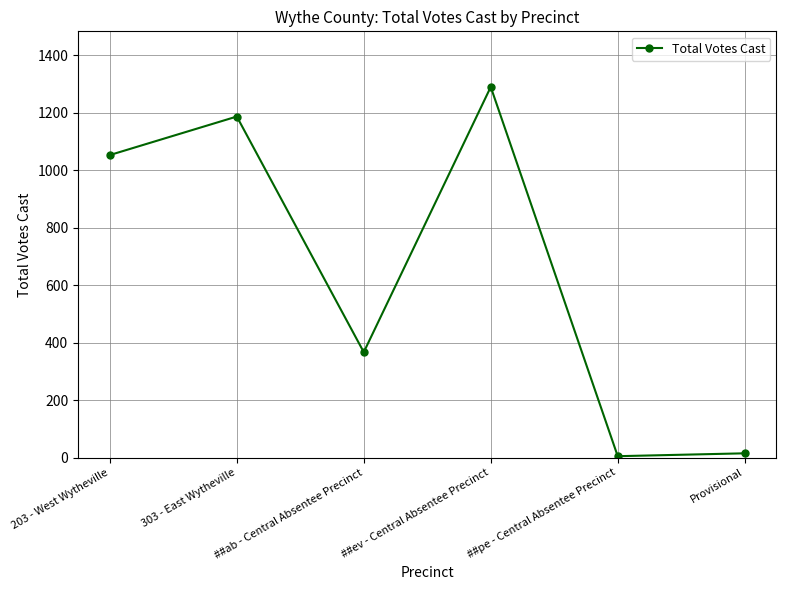

Which has a higher value, ##ev - Central Absentee Precinct or 303 - East Wytheville?

##ev - Central Absentee Precinct